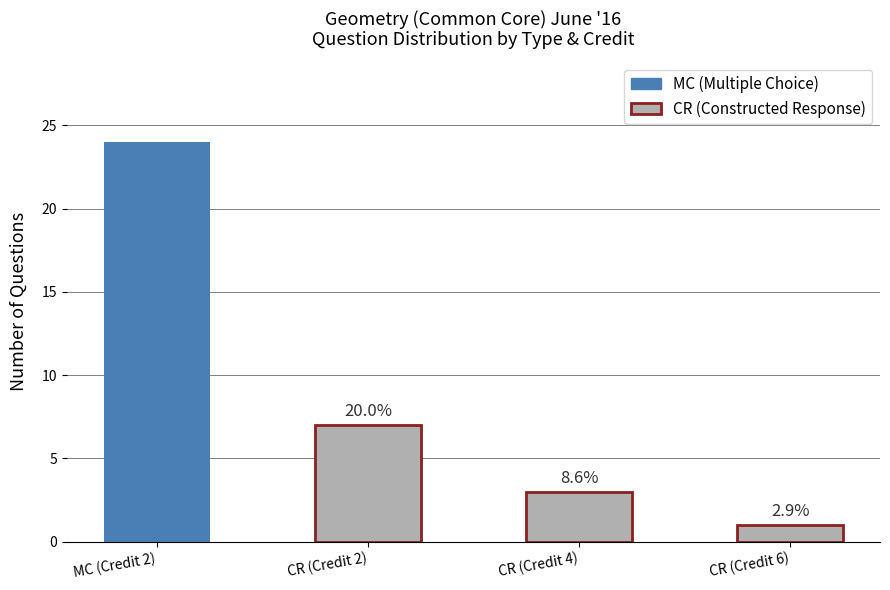

How many distinct data groups are displayed?

2